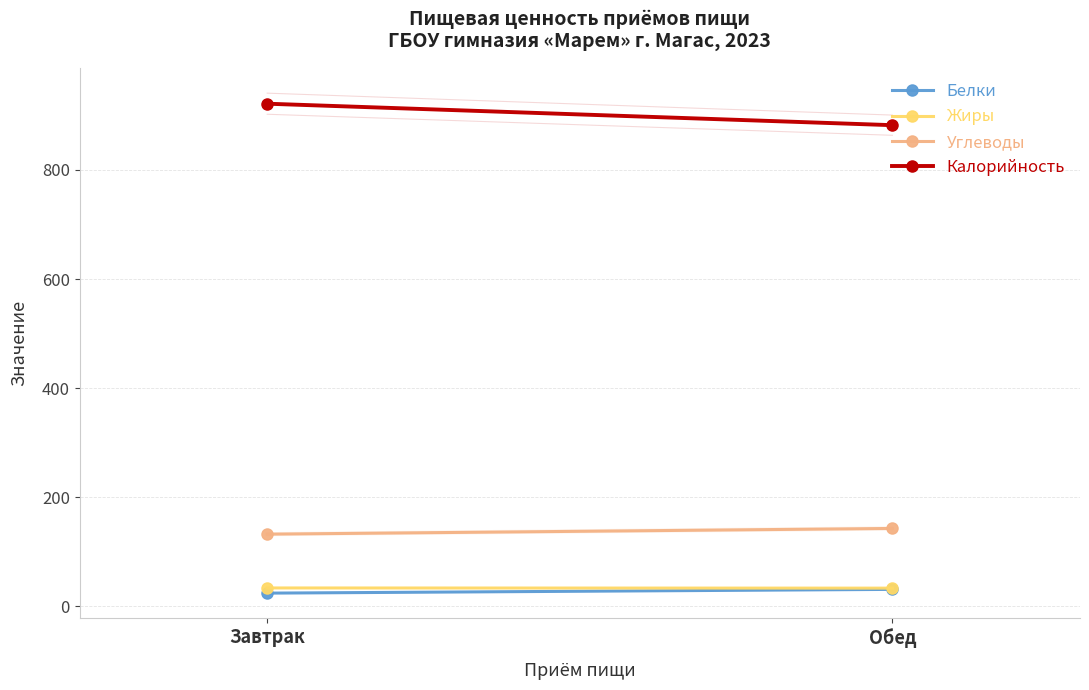

Is it true that Белки equals 16.0 at Обед?

False